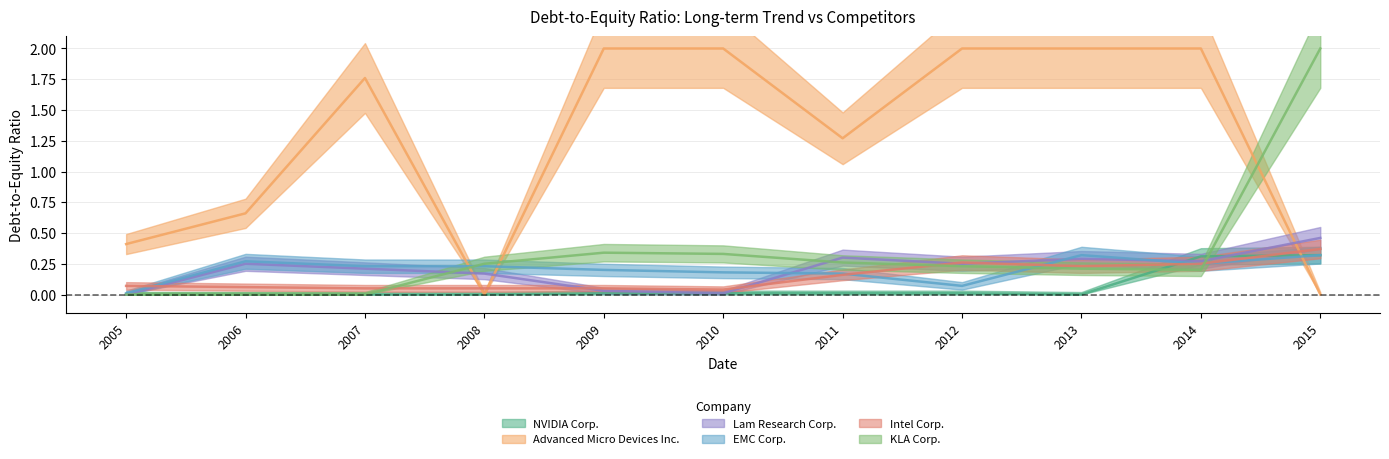

At how many categories does at least one series exceed 0?

11